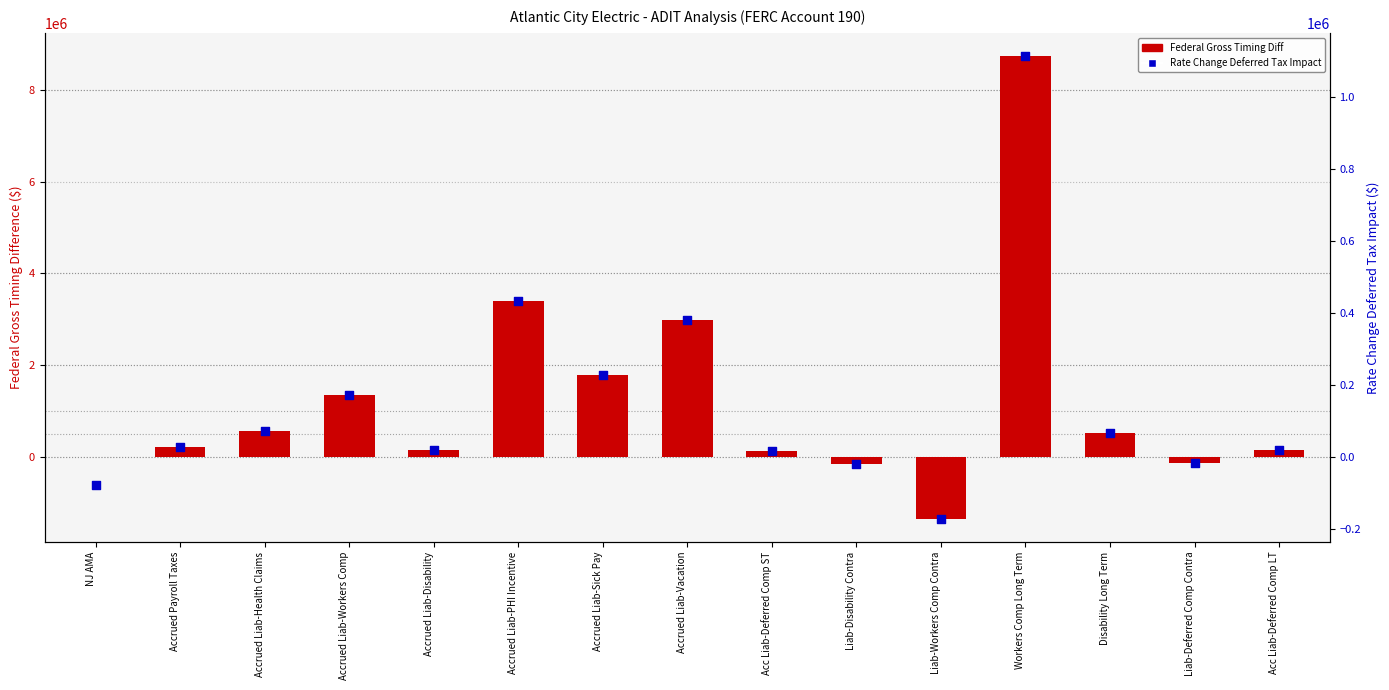

Which series reaches the maximum Y coordinate?

Federal Gross Timing Diff